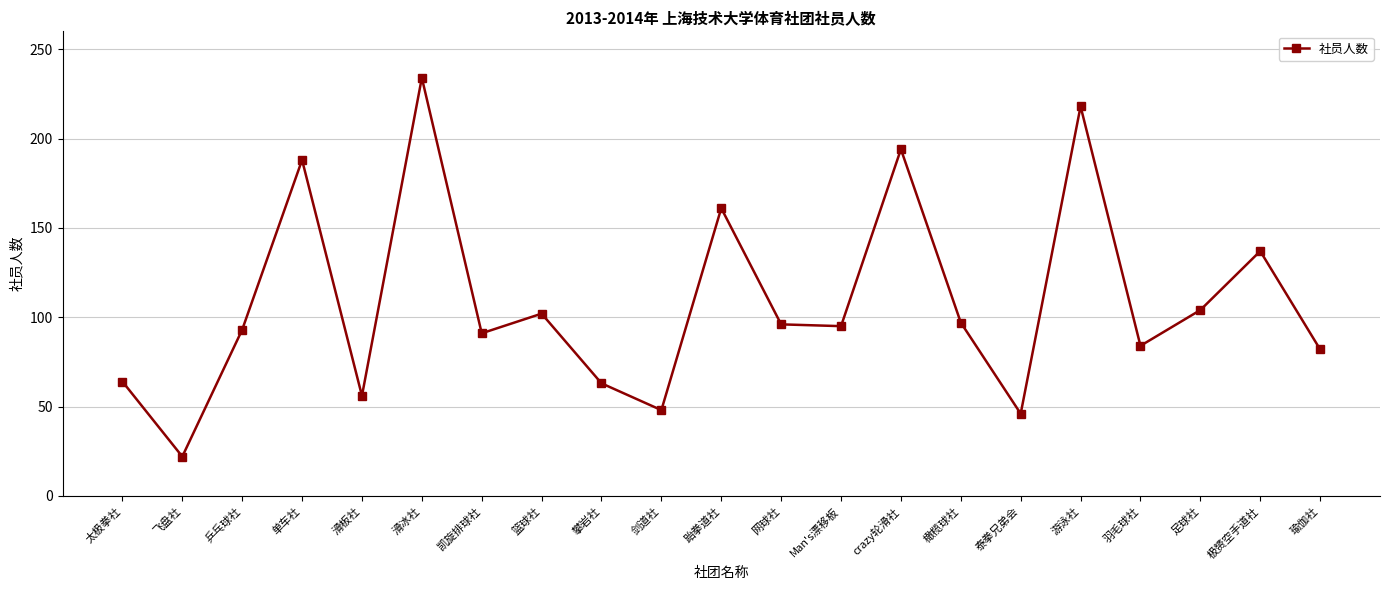

At which label does the data first exceed 95?

单车社